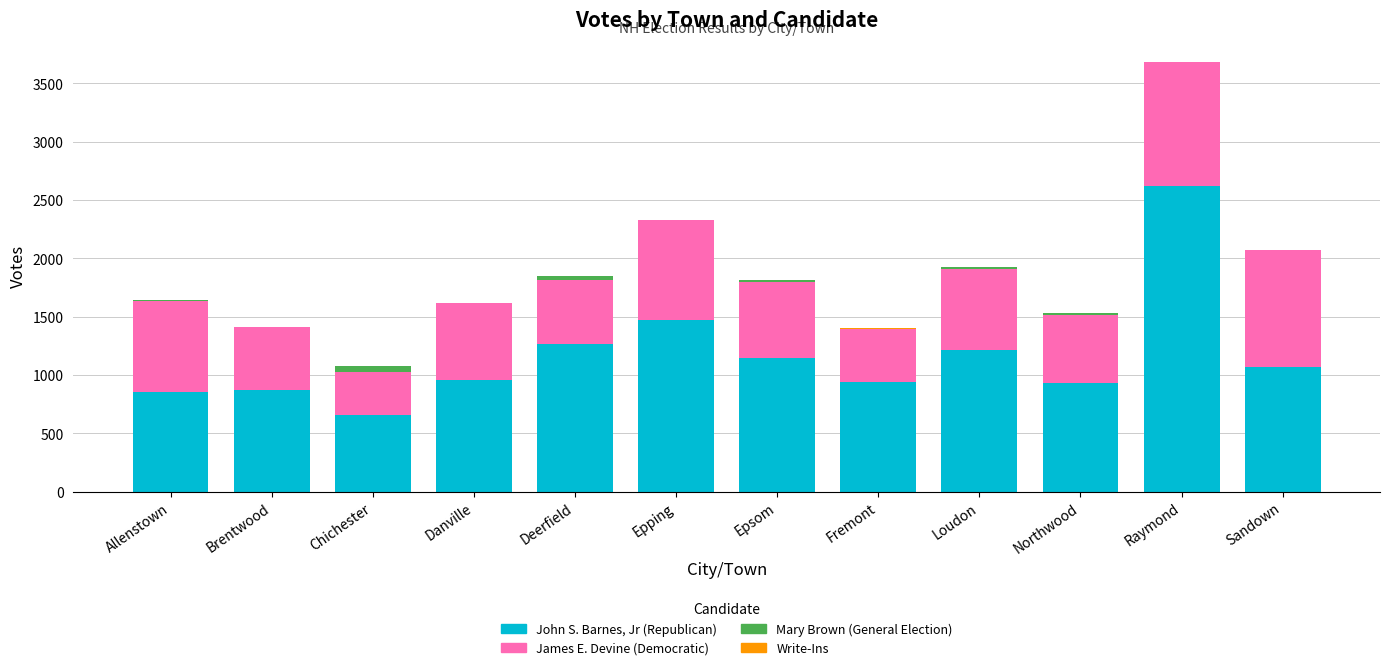

Are the bars grouped side by side (vs. stacked)?

No